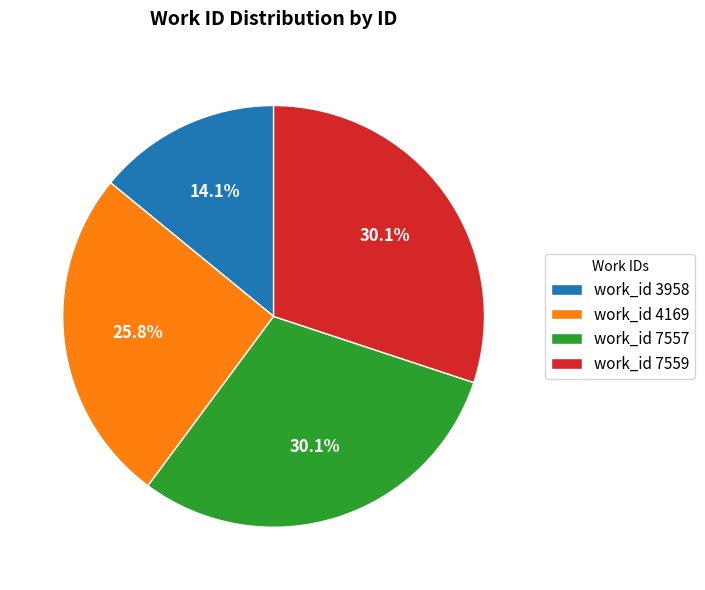

What is the ratio of the value at work_id 7557 to the value at work_id 7559?

1.0